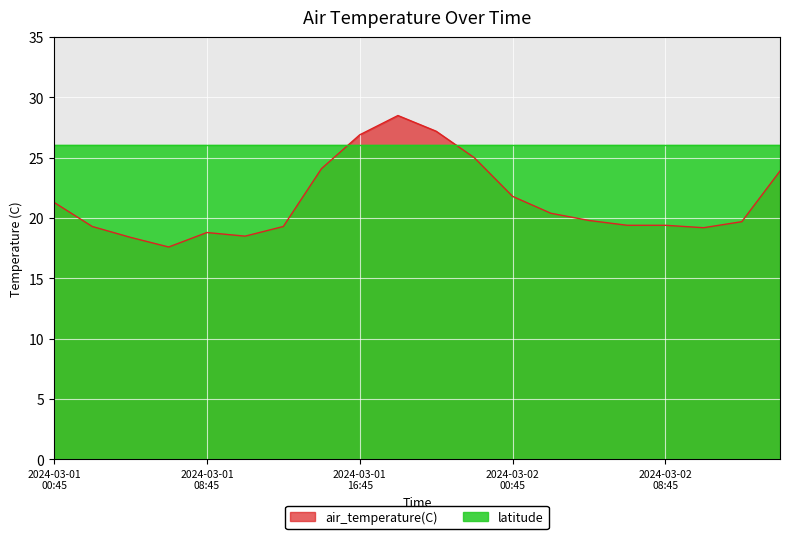

Which series has the largest range (max minus min)?

air_temperature(C)